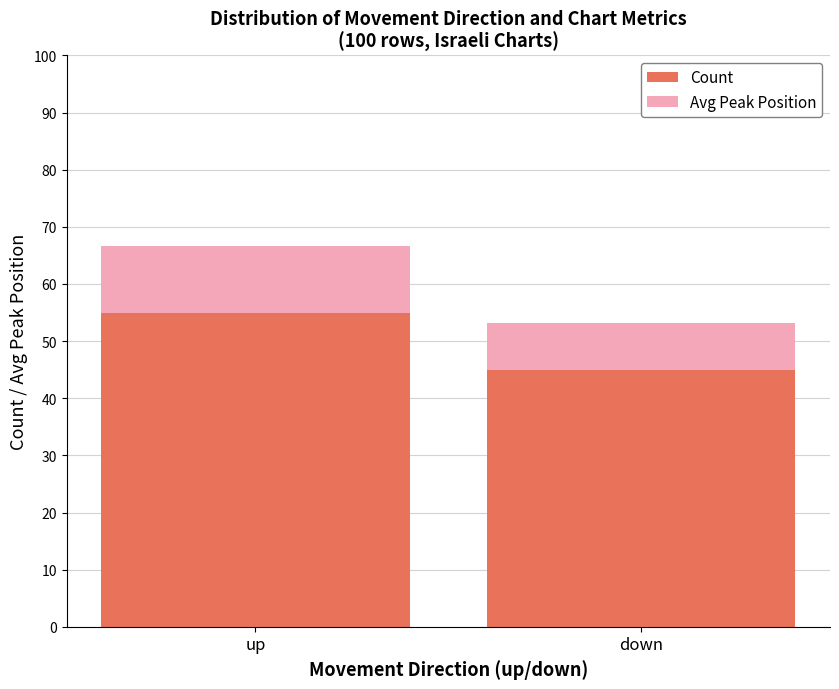

At which category is the sum across all series the highest?

up